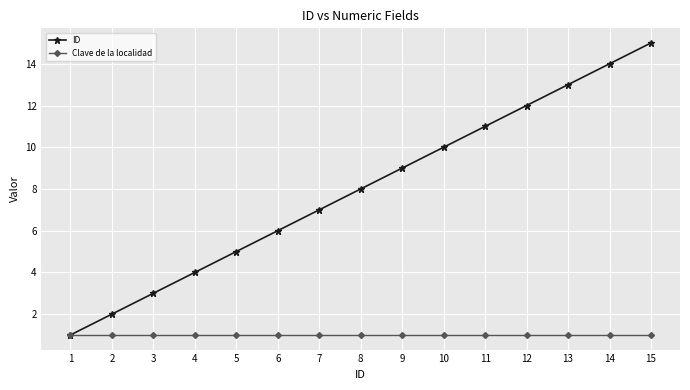

Which series has the widest spread of values?

ID